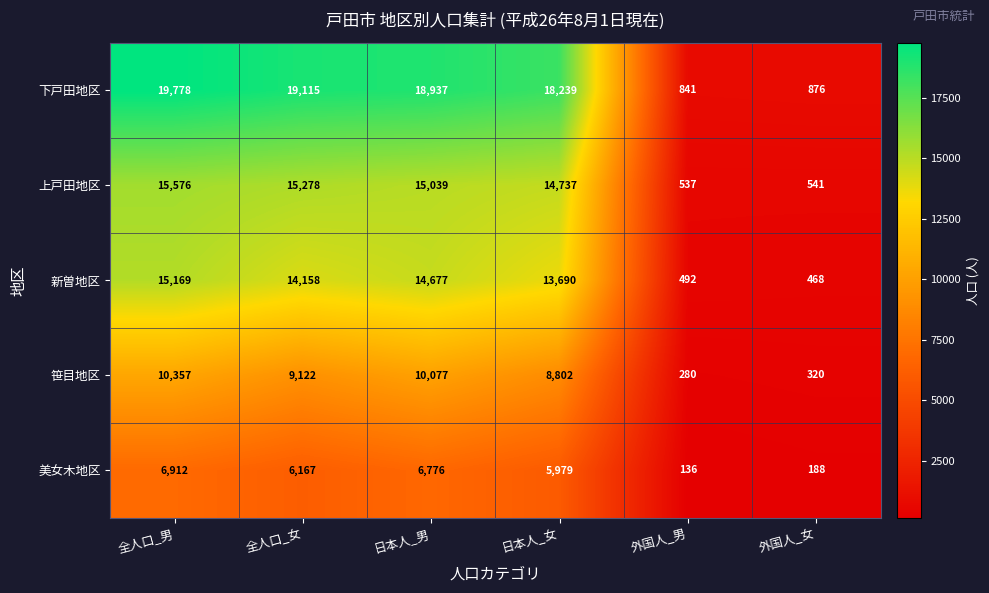

What is the difference between the 新曽地区 values at 全人口_女 and 全人口_男?

1011